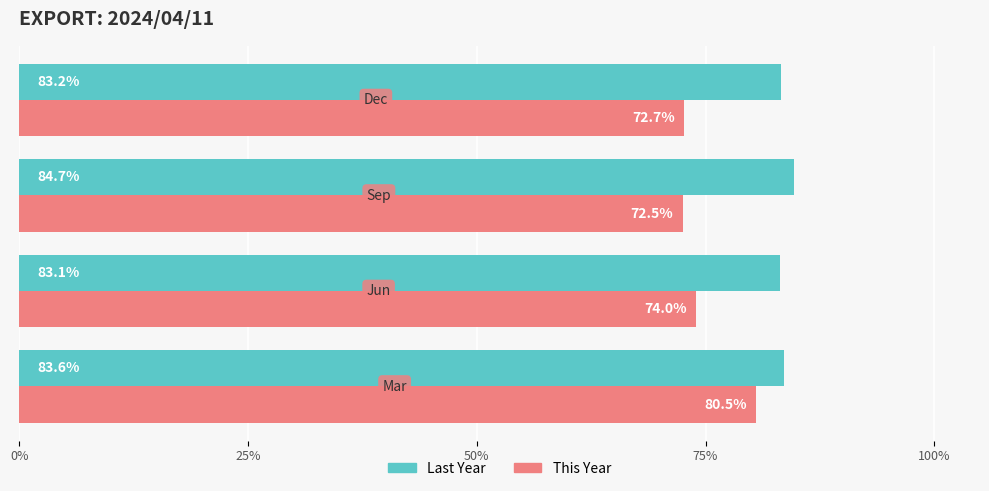

How many values in the This Year series are below 74?

2